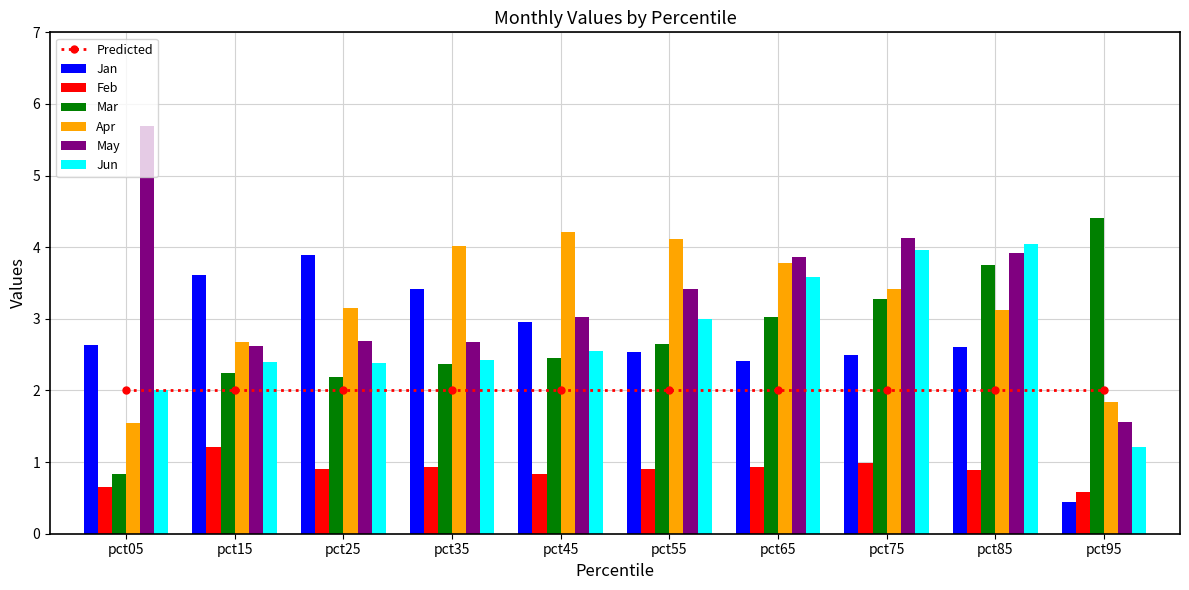

Reading left to right, transcribe all the data shown in this chart.

Jan: 2.6	3.6	3.9	3.4	3.0	2.5	2.4	2.5	2.6	0.4
Feb: 0.6	1.2	0.9	0.9	0.8	0.9	0.9	1.0	0.9	0.6
Mar: 0.8	2.2	2.2	2.4	2.5	2.6	3.0	3.3	3.8	4.4
Apr: 1.5	2.7	3.2	4.0	4.2	4.1	3.8	3.4	3.1	1.8
May: 5.7	2.6	2.7	2.7	3.0	3.4	3.9	4.1	3.9	1.6
Jun: 2.0	2.4	2.4	2.4	2.5	3.0	3.6	4.0	4.0	1.2